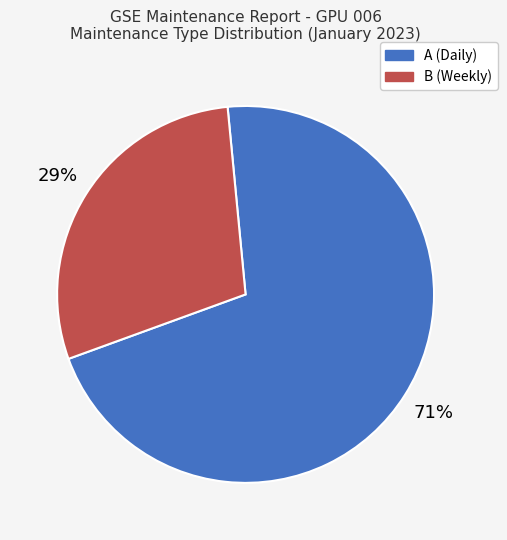

To the nearest percent, what is the difference between the largest and smallest slice percentages?

42%